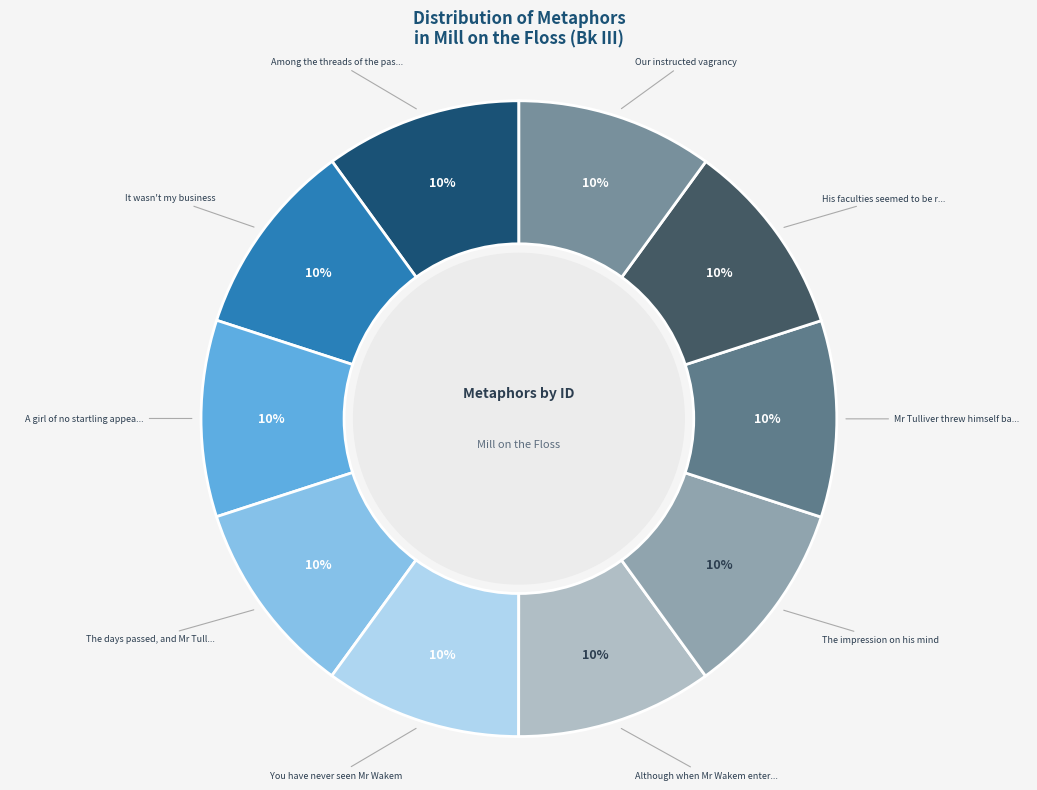

To the nearest percent, what is the average slice percentage?

10%